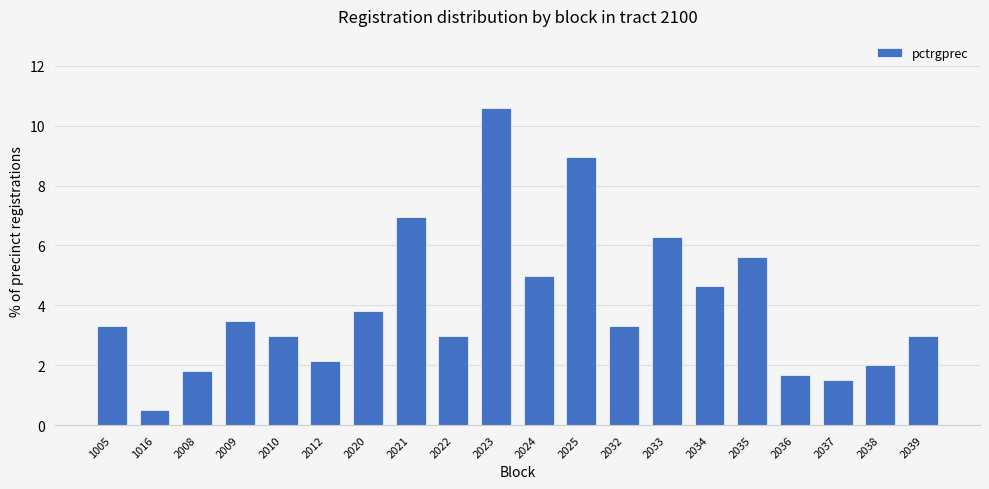

At which category does the chart reach its minimum across all series?

1016